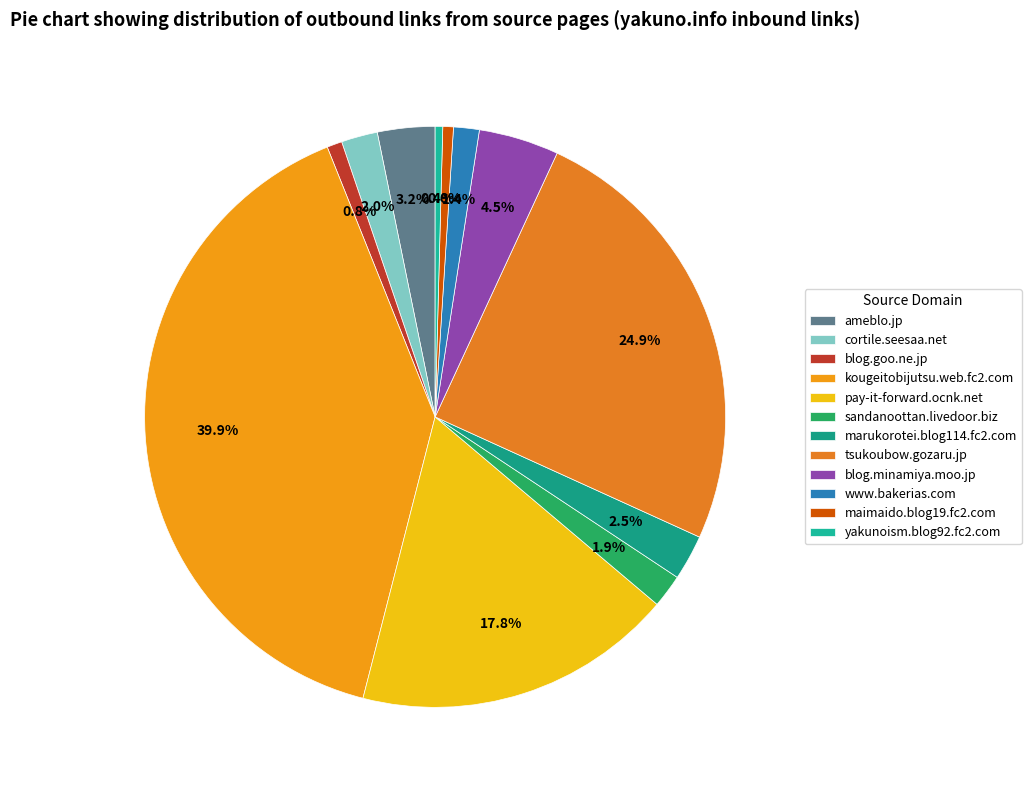

The blog.minamiya.moo.jp slice represents 4% of the pie. True or false?

True